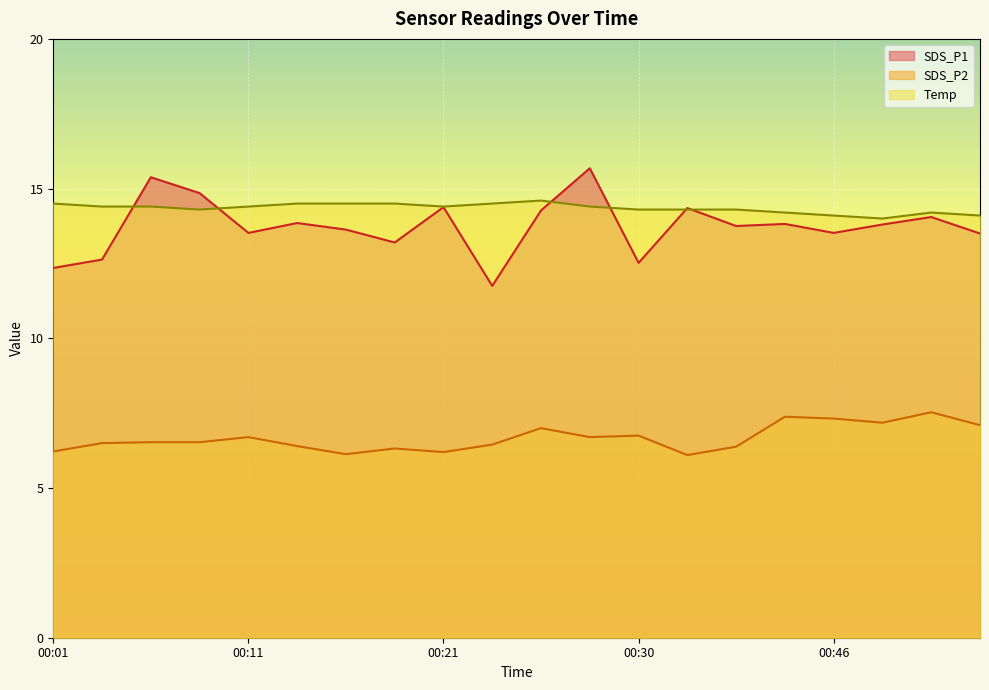

At which label does SDS_P1 reach its minimum?

00:23